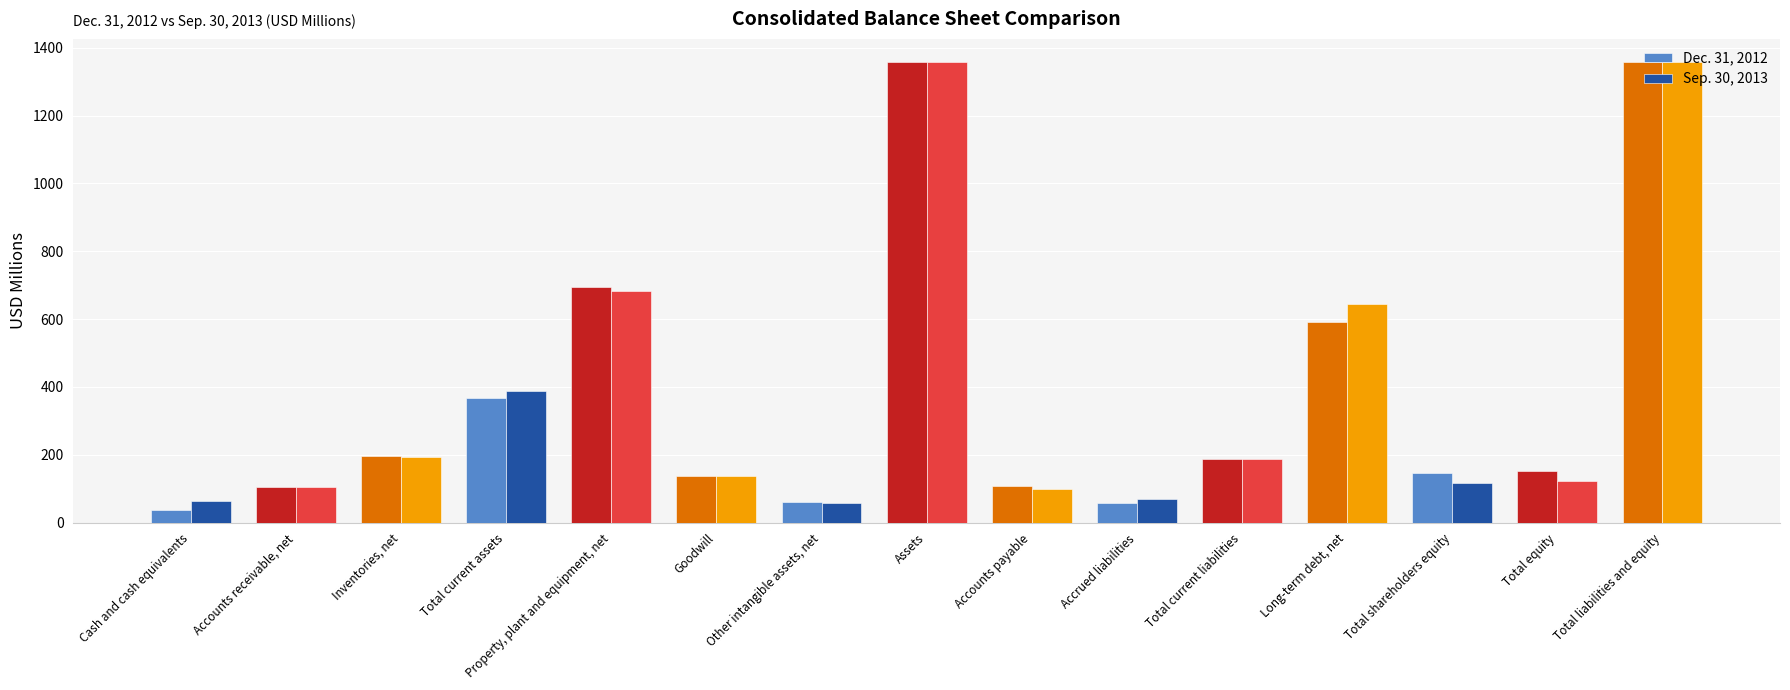

Are the bars horizontal?

No